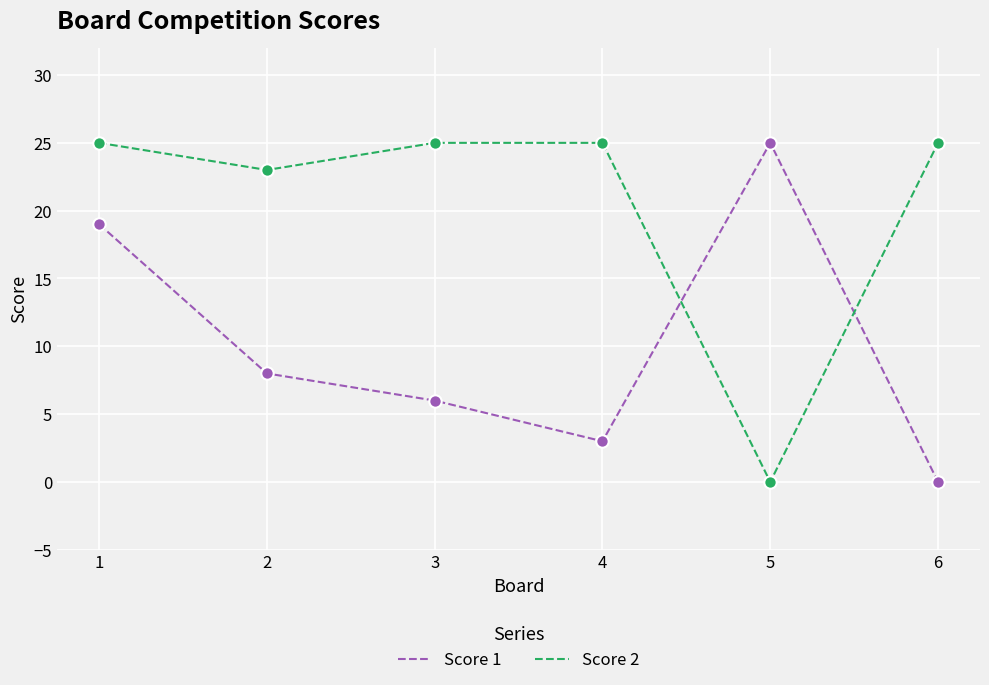

What are all the series names shown in the legend?

Score 1, Score 2